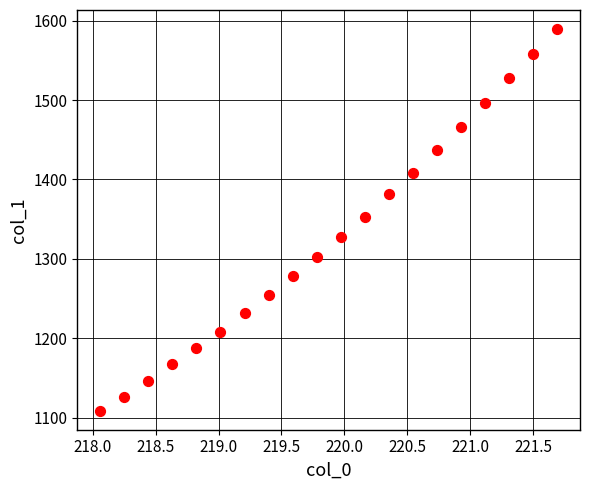

What is the range of X values (max minus min)?

3.6